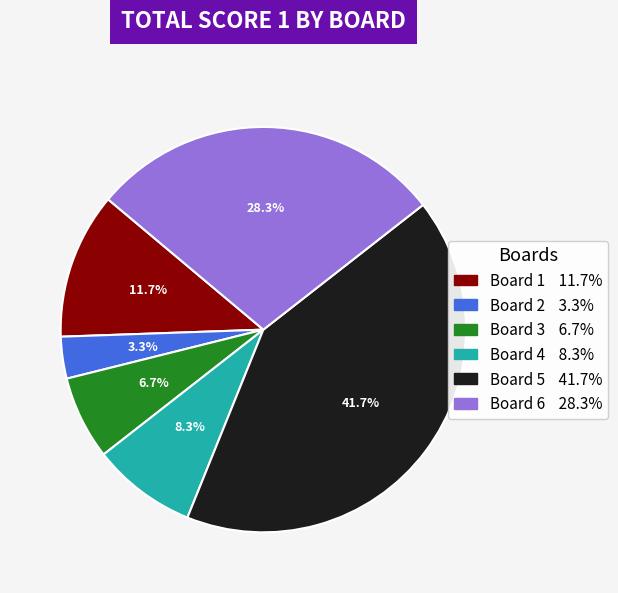

To the nearest percent, what is the combined percentage of Board 6 and Board 2?

32%